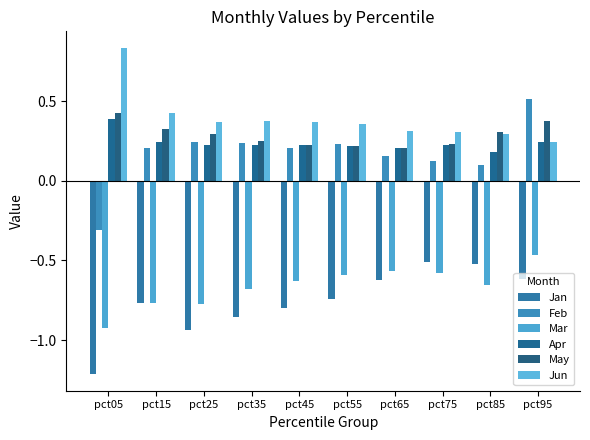

Where is May nearest to the value 0?

pct65